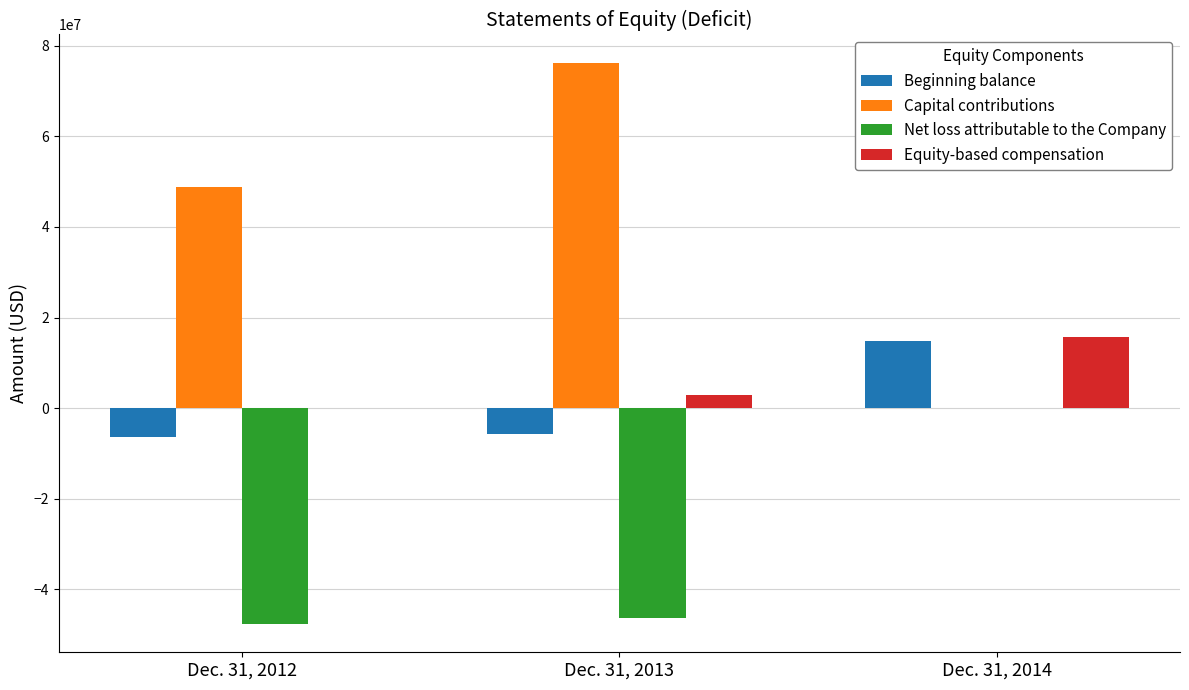

How many categories are shown in the chart?

3